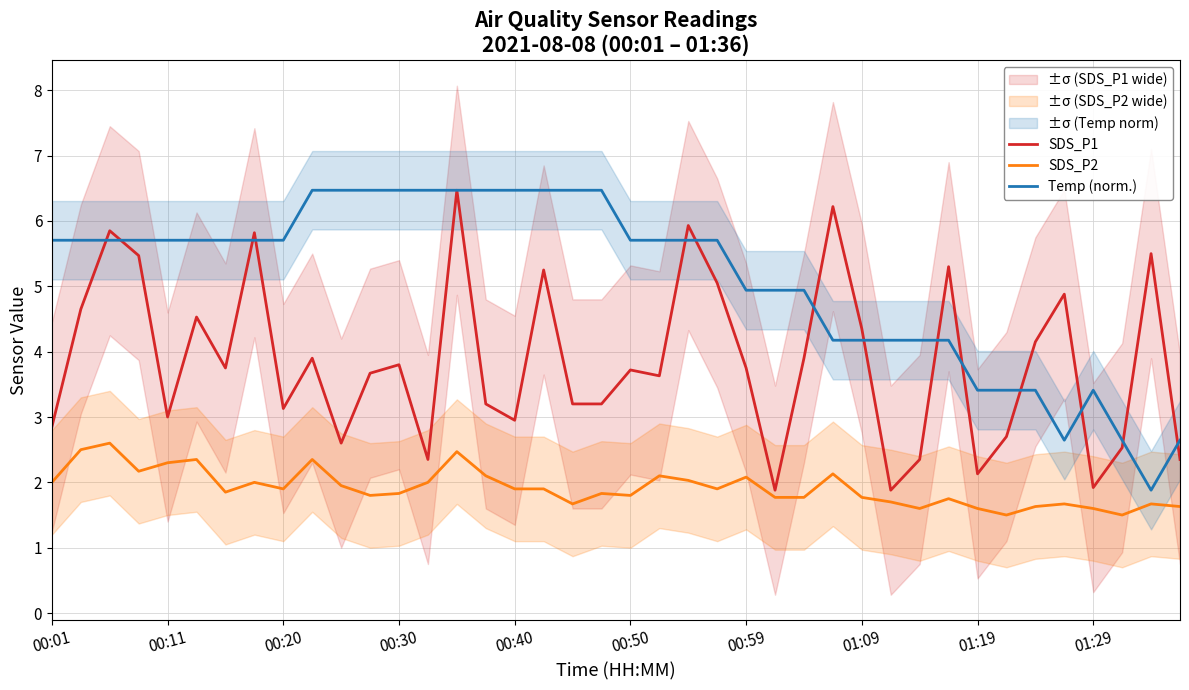

Which has a higher value, 38 or 29?

38